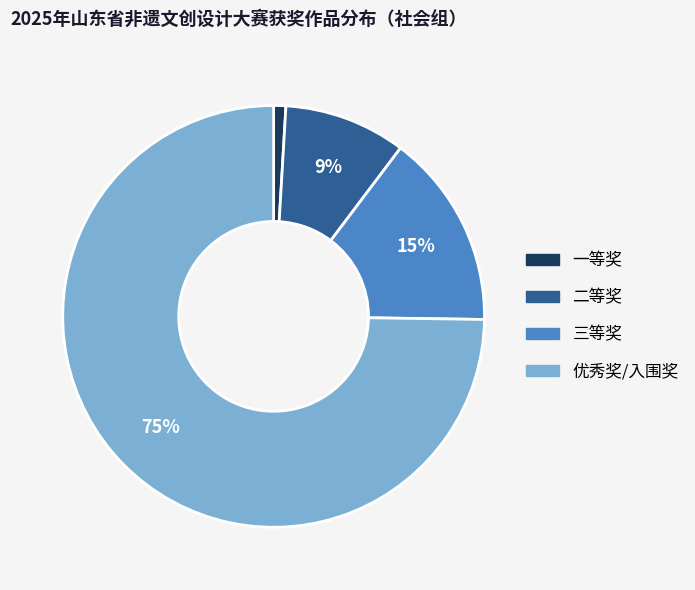

What is the largest slice in the pie chart?

优秀奖/入围奖